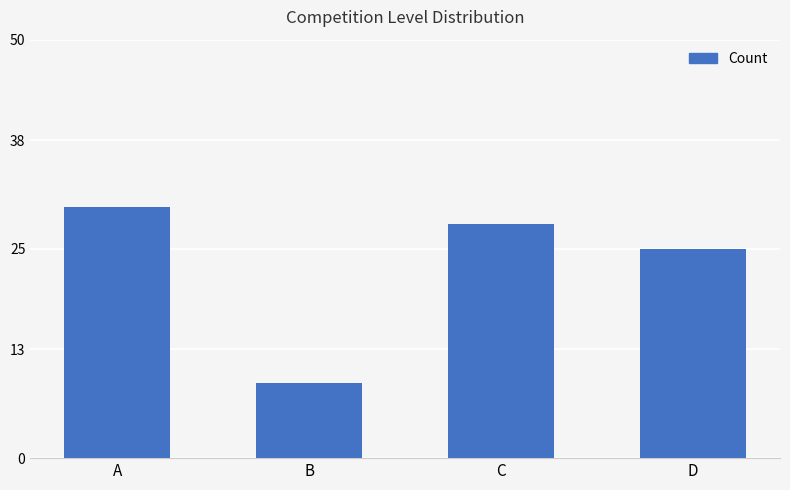

What is the average value?

23